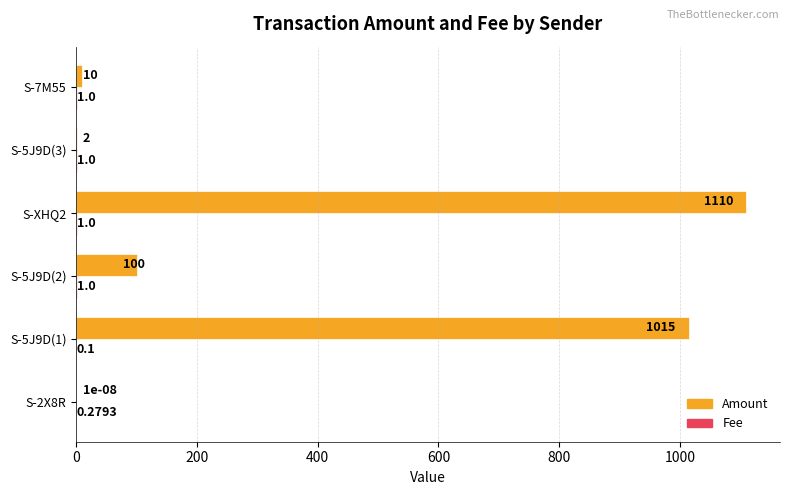

Count the number of data series in this chart.

2